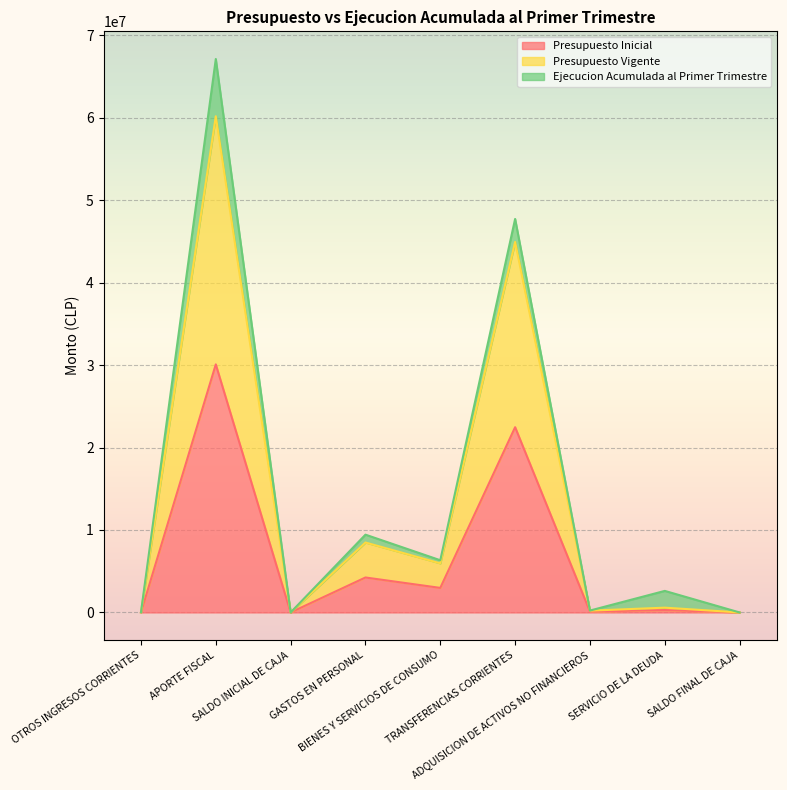

True or false: Presupuesto Vigente and Presupuesto Inicial intersect in this chart.

False